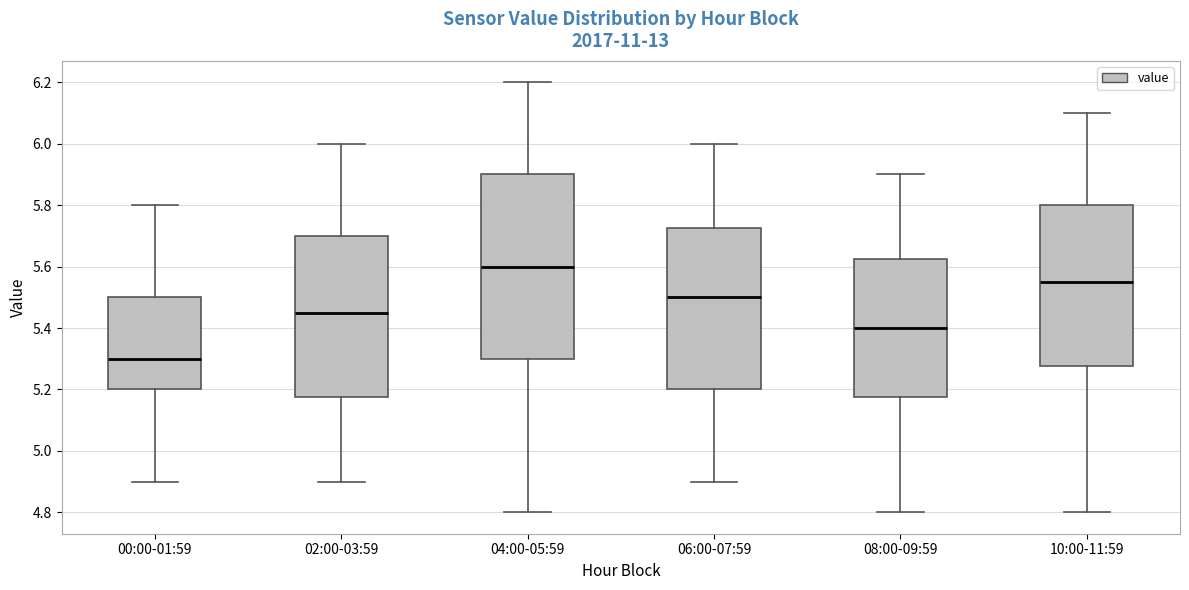

Reading left to right, read every box against the y-axis: the position of its median line, the range the box covers, and the ends of its whiskers. The values are not printed on the chart, so give them approximately, as read against the axis.

00:00-01:59: median 5.30, box 5.20 to 5.50, whiskers 4.90 to 5.80
02:00-03:59: median 5.46, box 5.18 to 5.70, whiskers 4.90 to 6.00
04:00-05:59: median 5.60, box 5.30 to 5.90, whiskers 4.80 to 6.20
06:00-07:59: median 5.50, box 5.20 to 5.72, whiskers 4.90 to 6.00
08:00-09:59: median 5.40, box 5.18 to 5.62, whiskers 4.80 to 5.90
10:00-11:59: median 5.56, box 5.28 to 5.80, whiskers 4.80 to 6.10